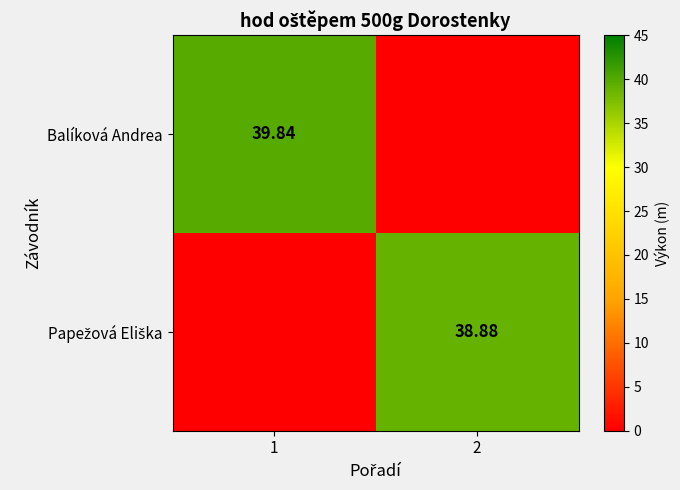

Where is Papežová Eliška nearest to the value 19?

1